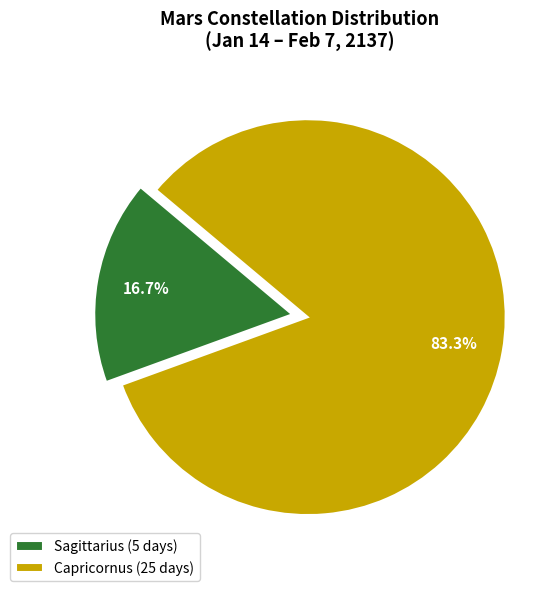

Is the sum of Capricornus (25 days) and Sagittarius (5 days) greater than half?

Yes